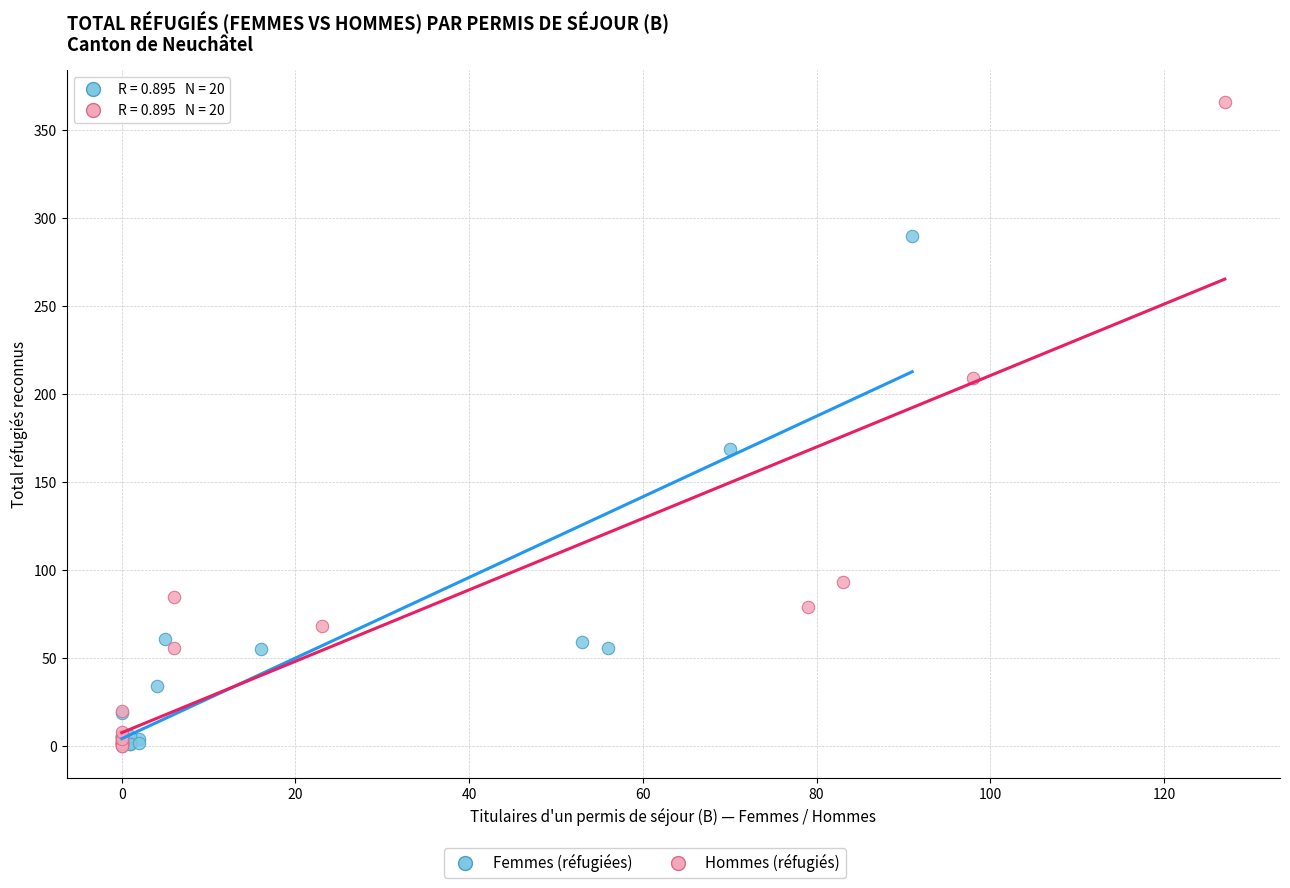

Which series has the widest spread of Y values?

Hommes (réfugiés)